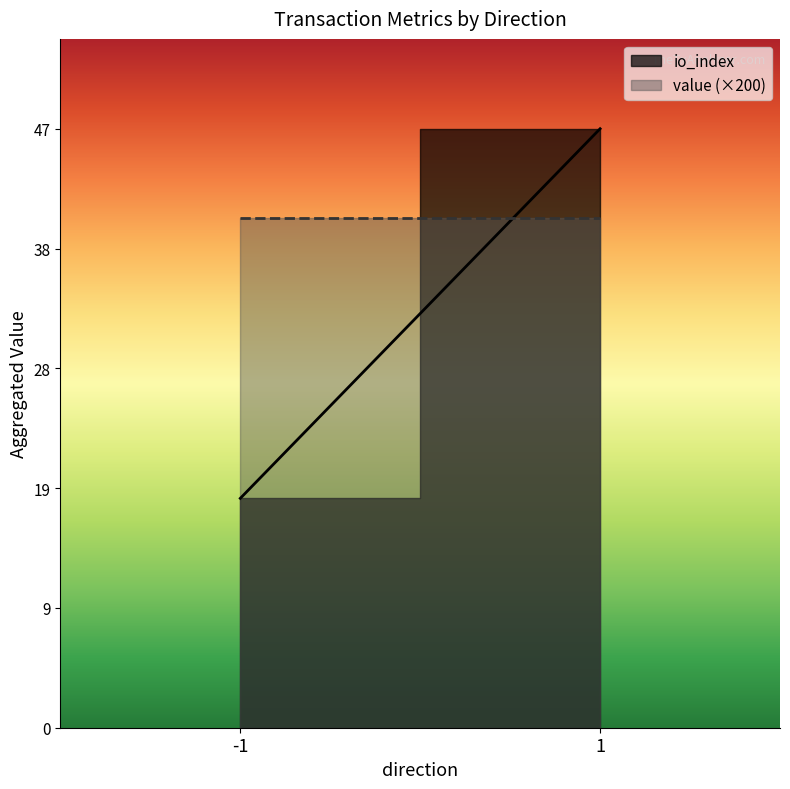

Which series changed the most between -1 and 1?

io_index